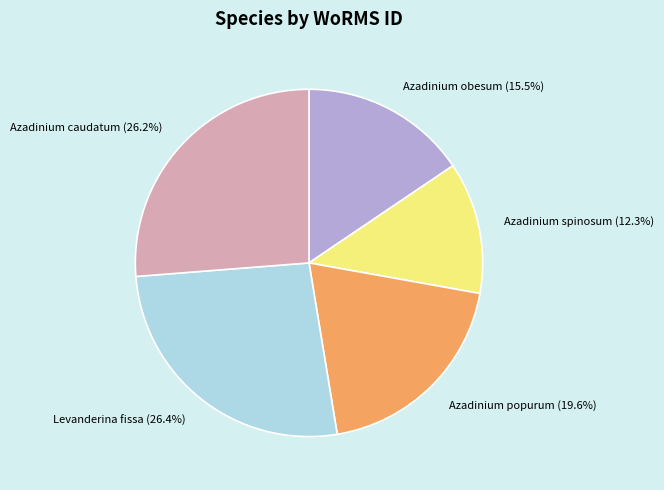

How much of the chart is everything except Levanderina fissa?

73.6%